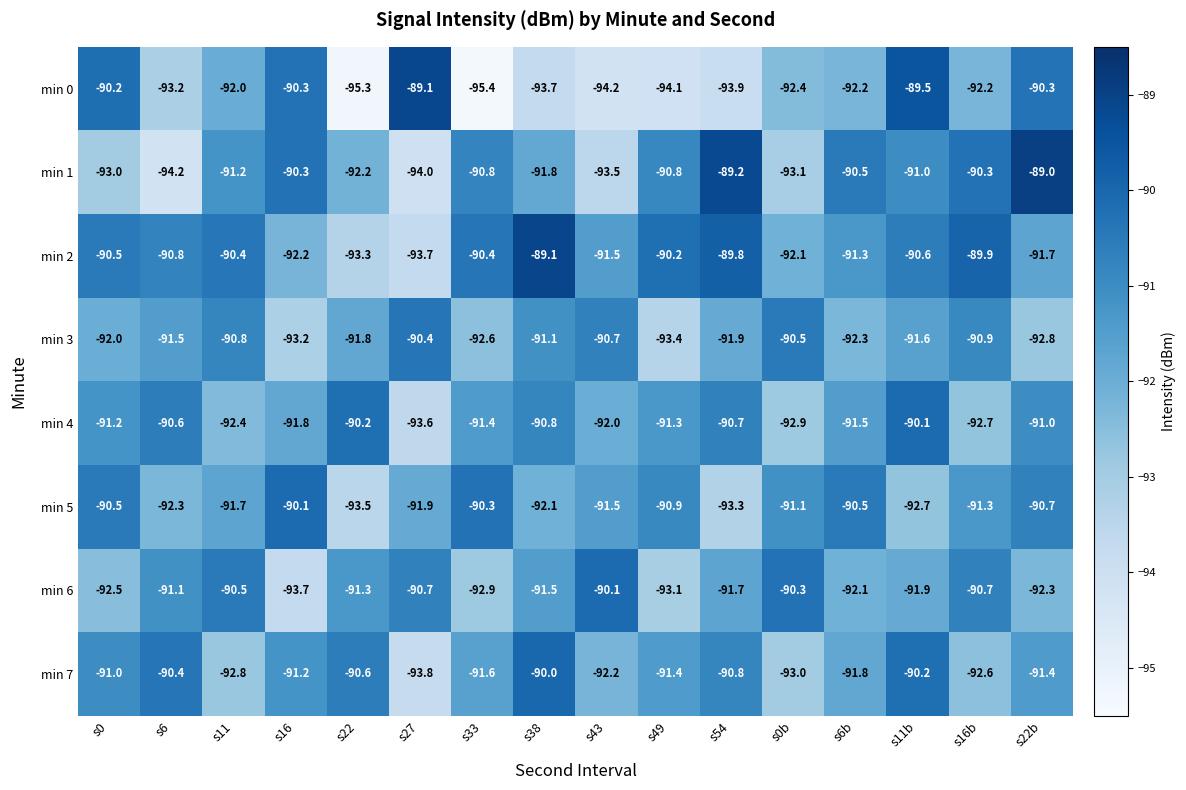

Is it true that min 3 equals -53.8 at s33?

False